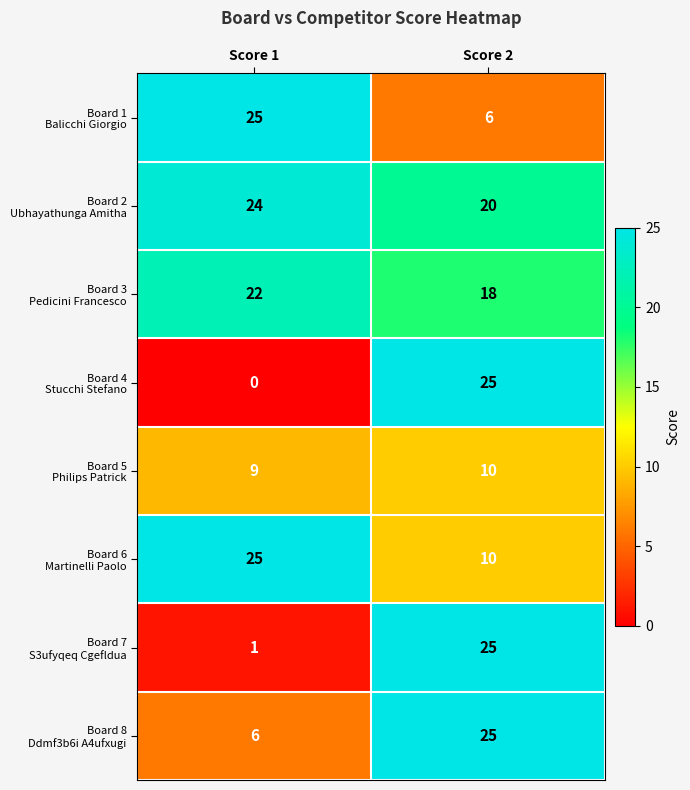

What is the difference between the highest and lowest values at Score 2?

19